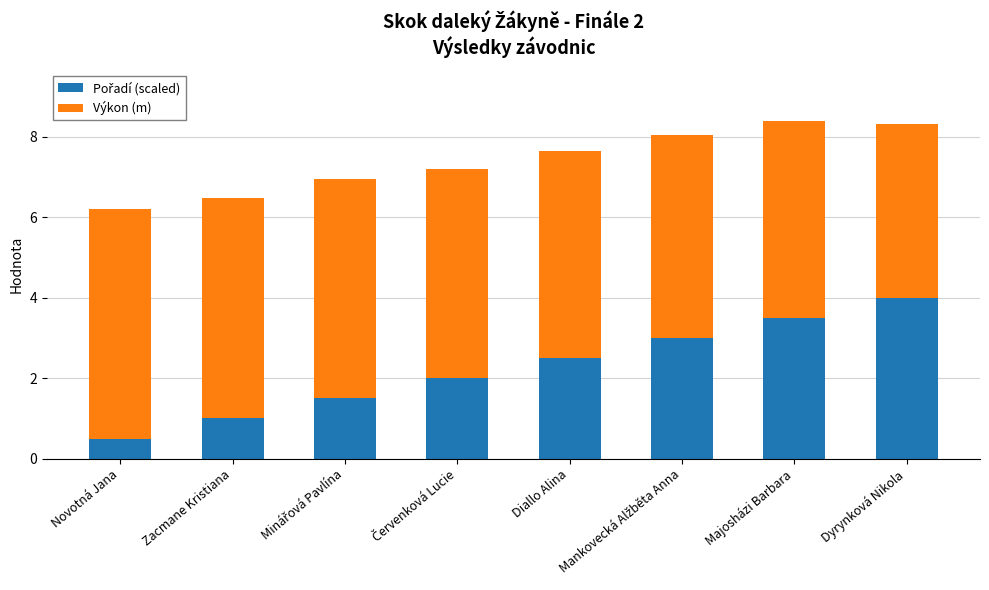

What is the total value across all series at Dyrynková Nikola?

8.3